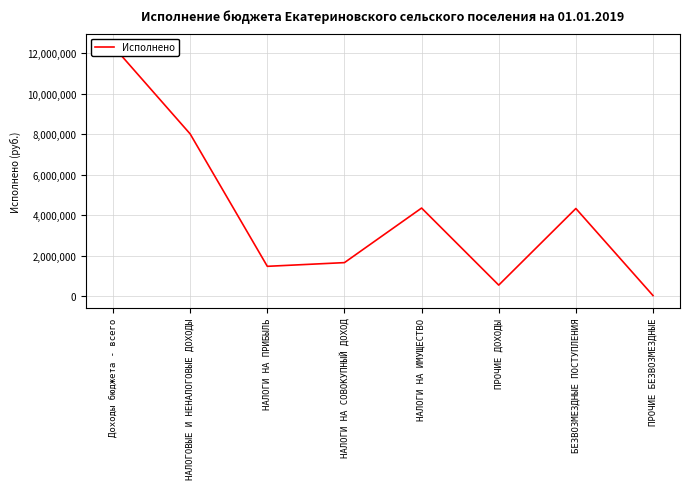

Which has a higher value, ПРОЧИЕ БЕЗВОЗМЕЗДНЫЕ or ПРОЧИЕ ДОХОДЫ?

ПРОЧИЕ ДОХОДЫ